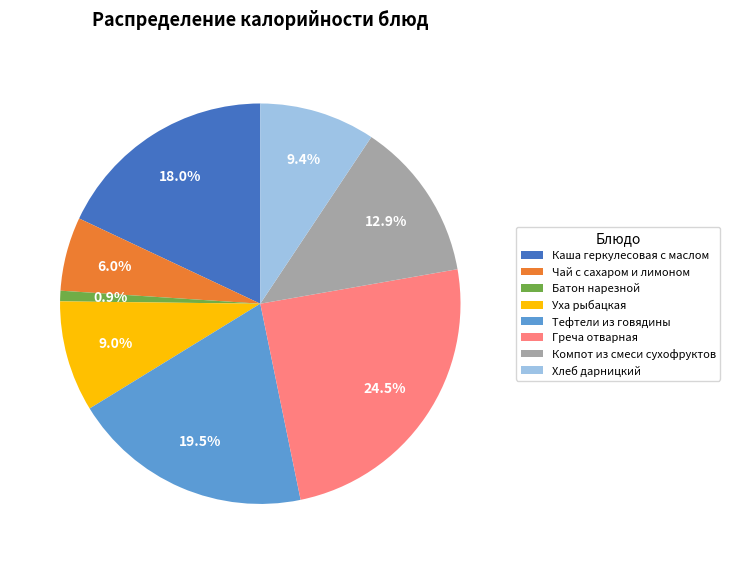

Does Уха рыбацкая account for over 50% of the chart?

No